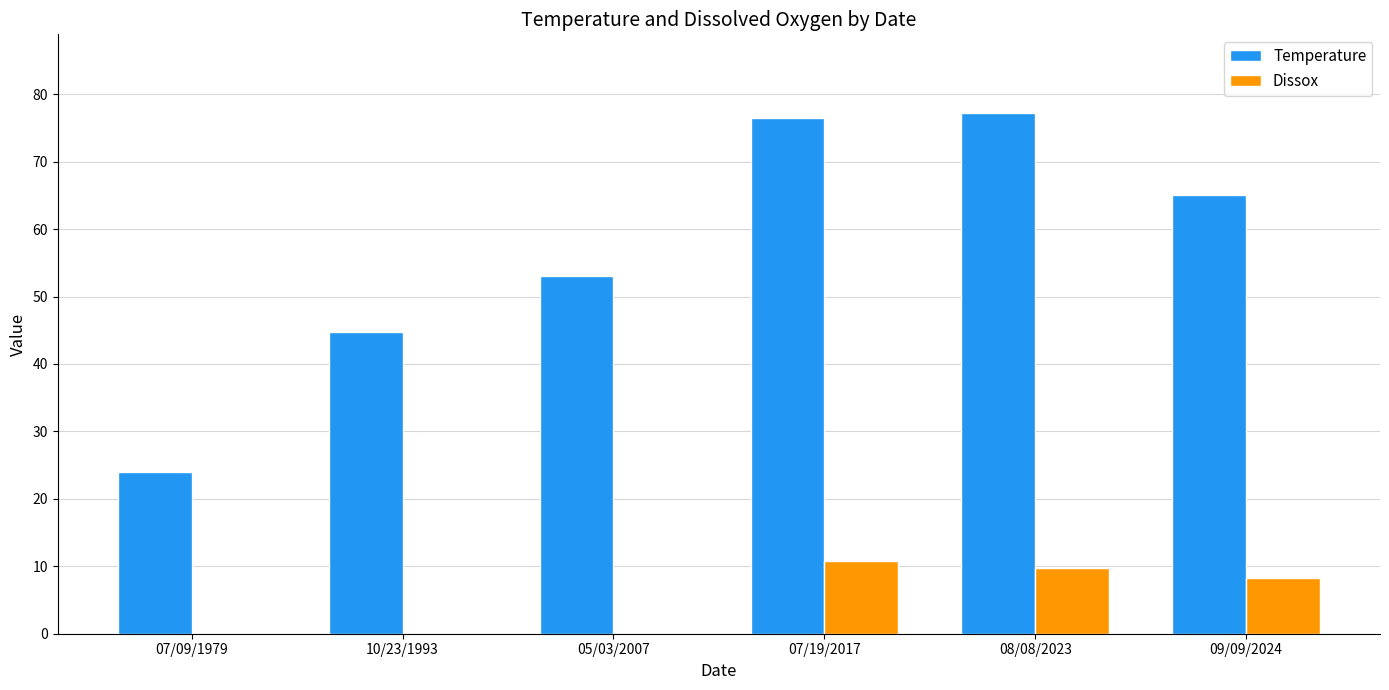

Are the bars grouped side by side (vs. stacked)?

Yes